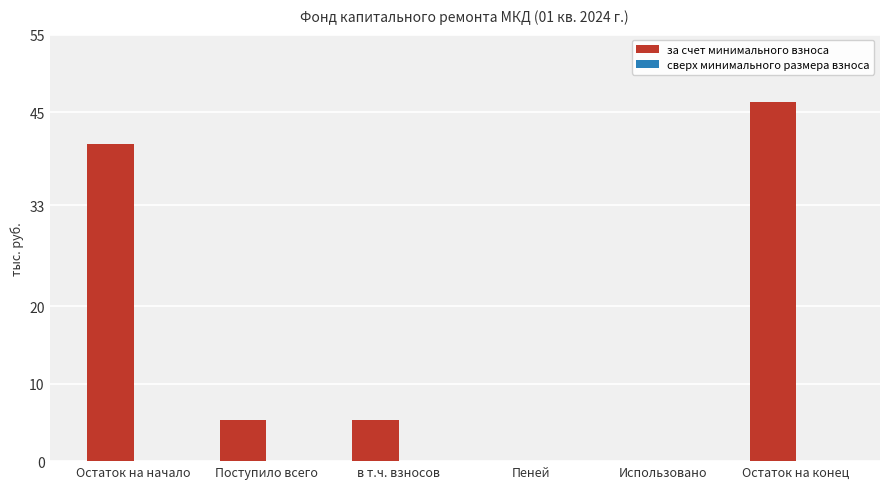

The chart shows a value of 0.0 at Использовано. True or false?

True